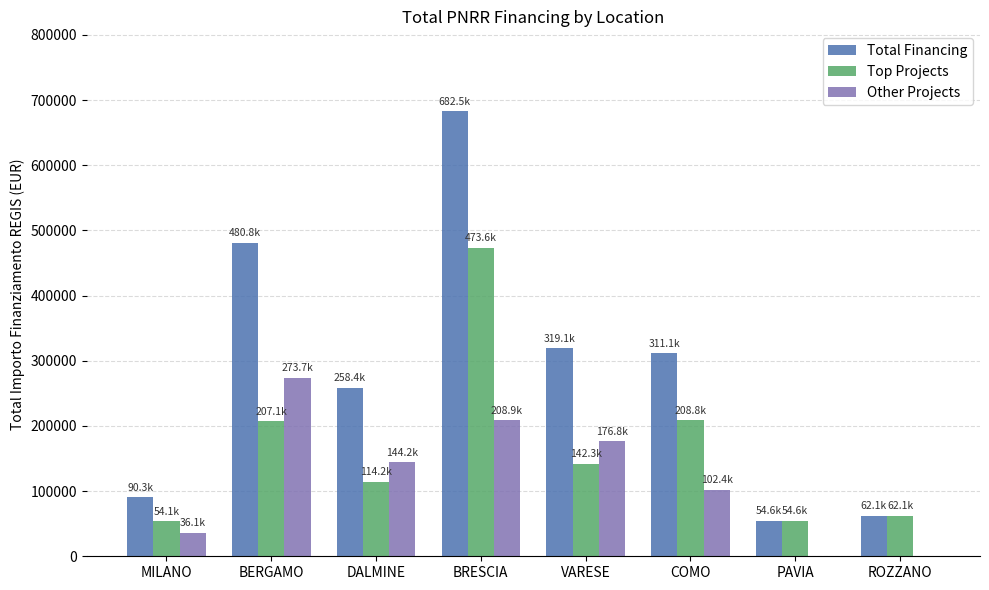

At which label is Total Financing closest to 368540?

VARESE